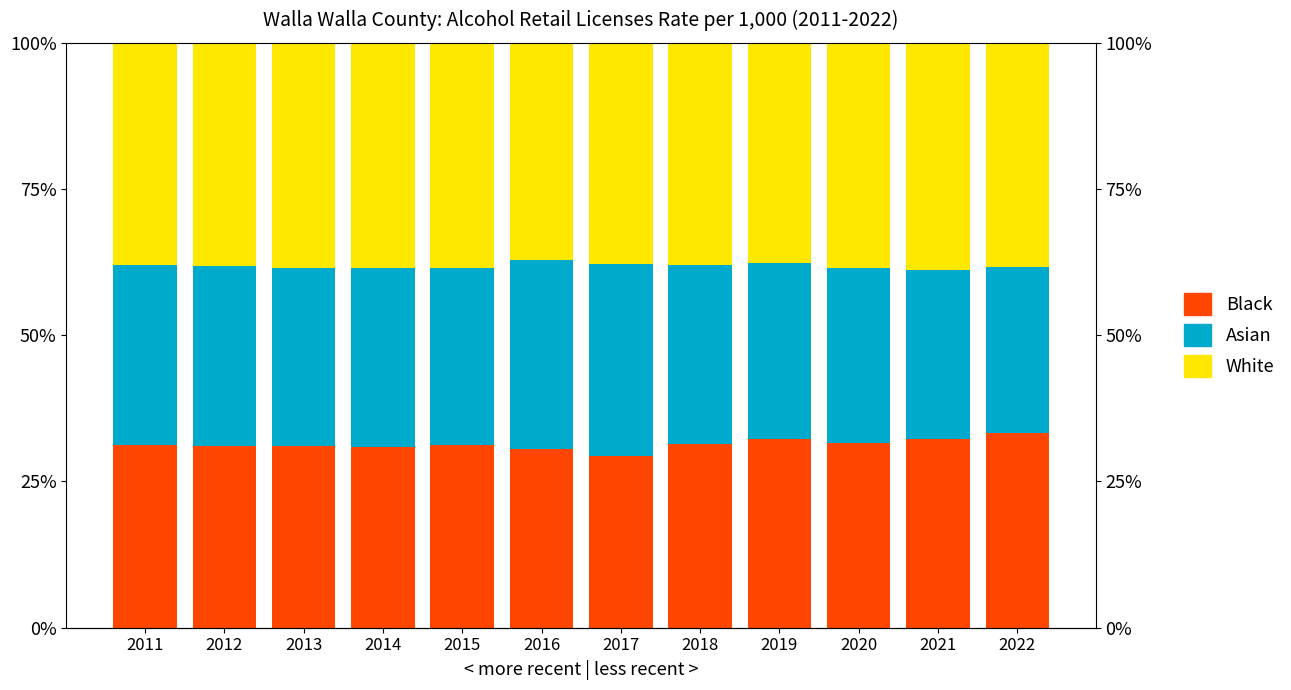

At 2021, list the series in order from smallest to largest.

state_rate, county_rate, CLU_rate